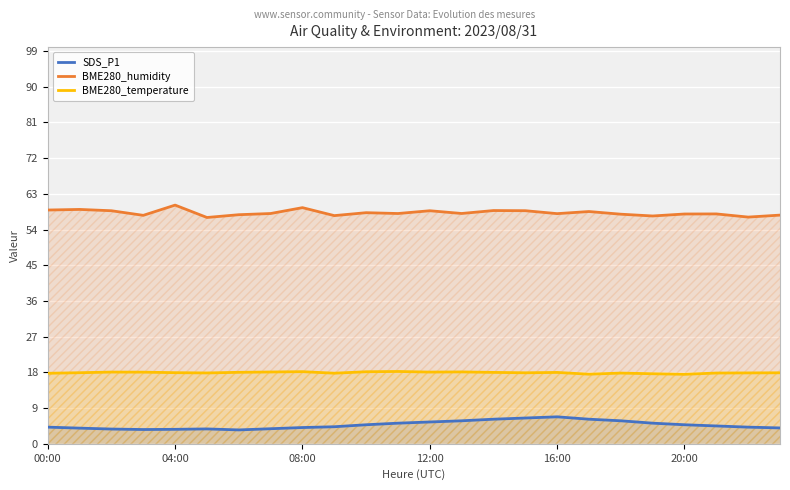

True or false: BME280_temperature and SDS_P1 cross at least once.

False